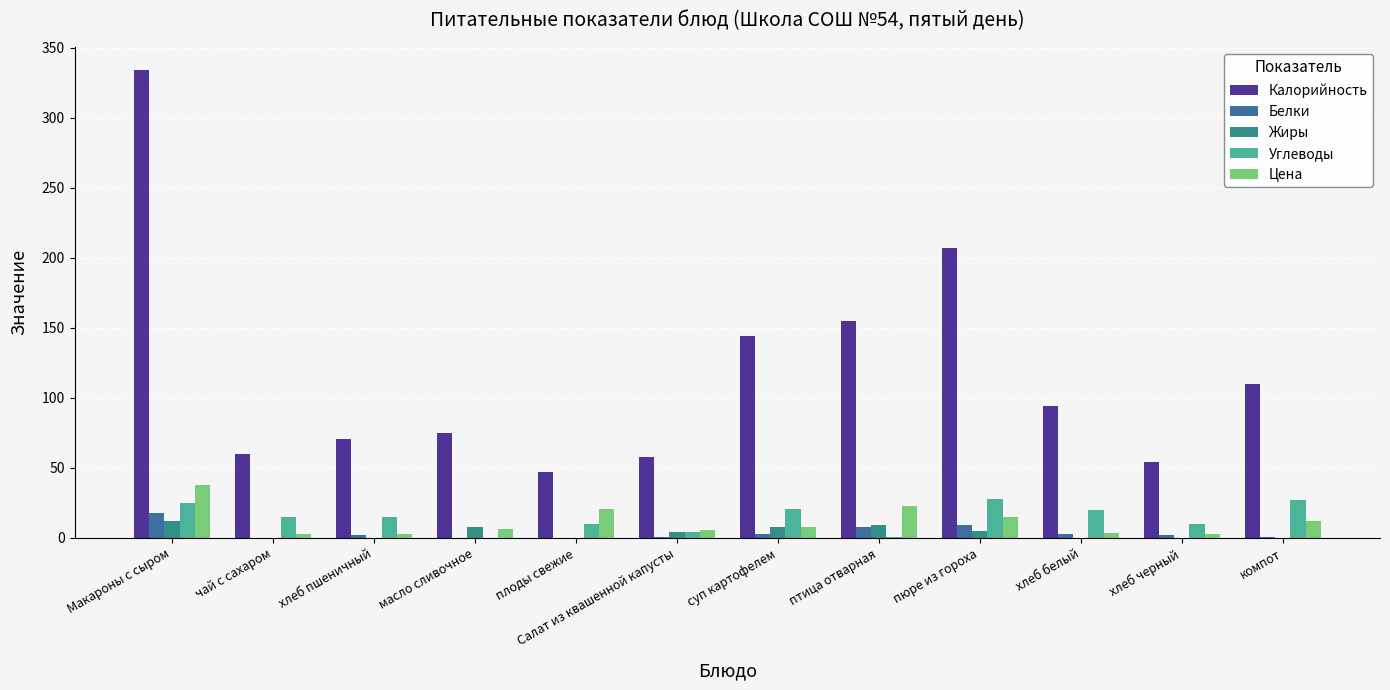

How many groups of bars are there?

12